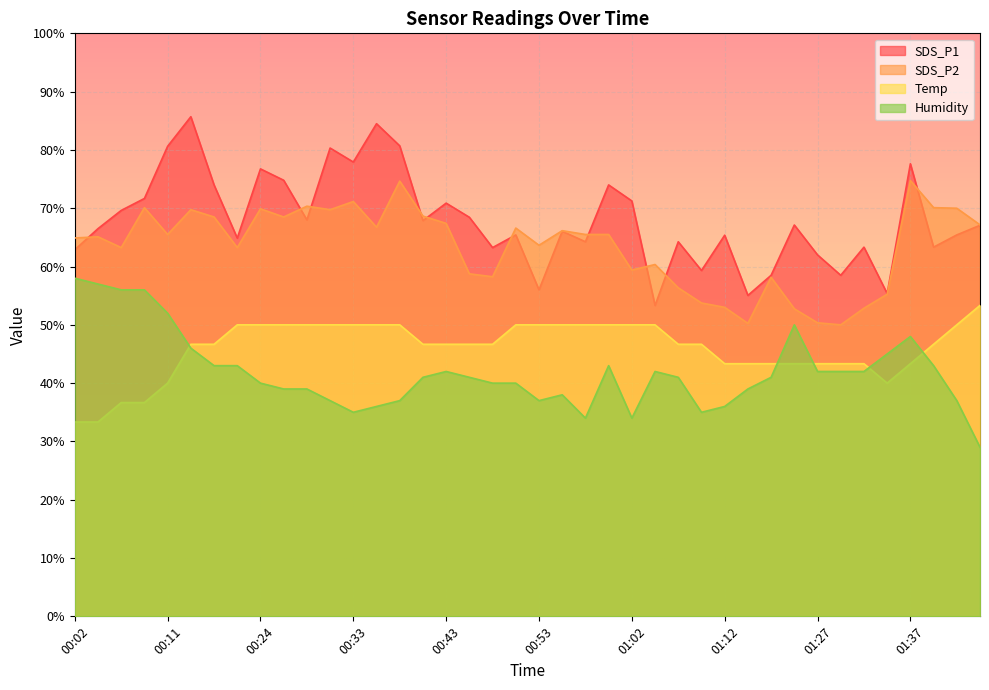

Which has a higher value, 00:11 or 00:33?

00:11